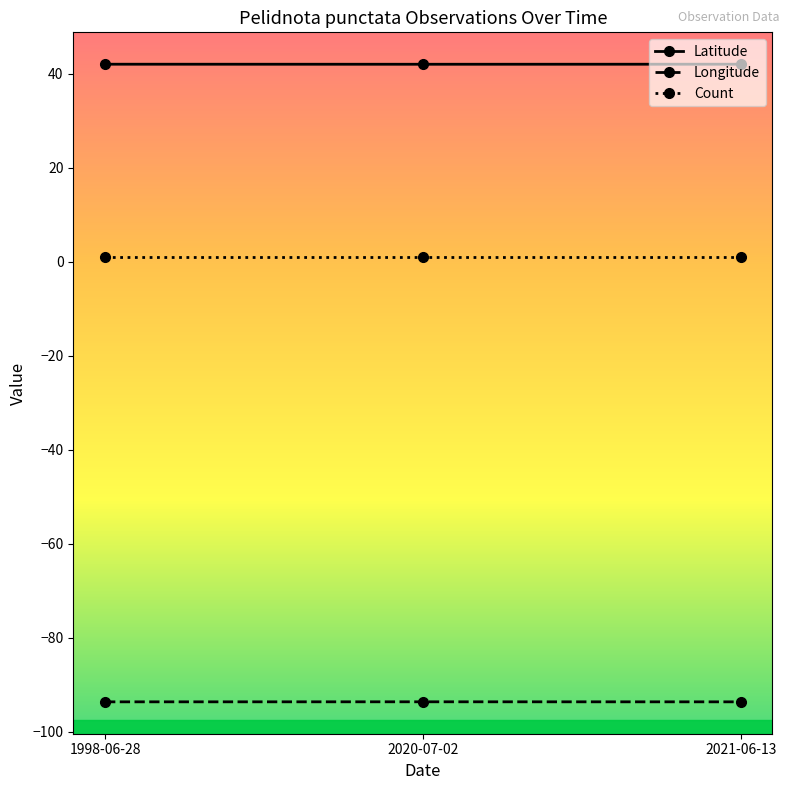

The value of Longitude at 2020-07-02 is -93.6. True or false?

True